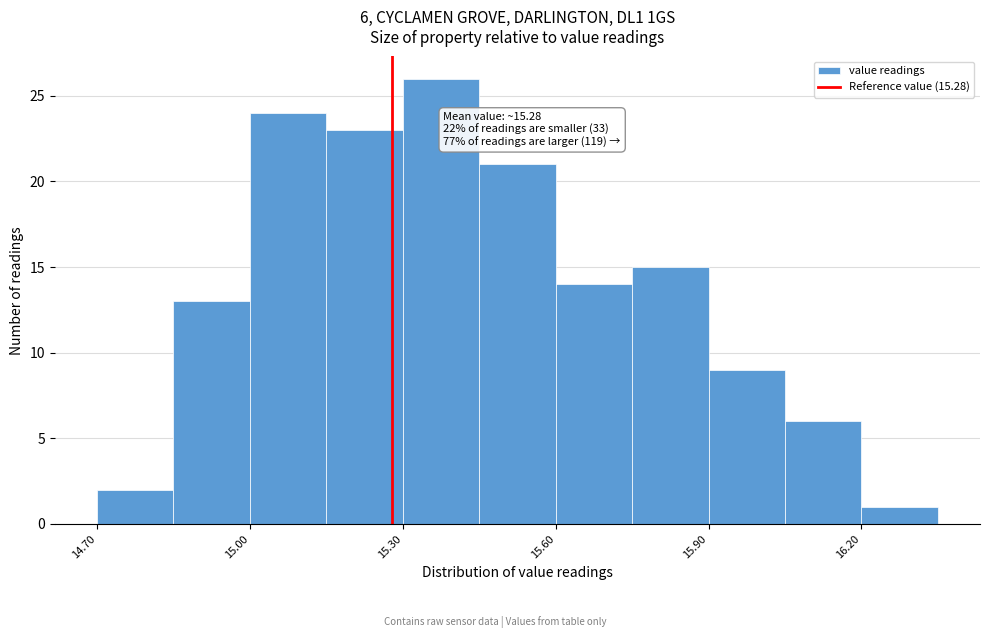

Around what value on the x-axis is the tallest bar? Give the approximate position of its centre, as read against the axis.

15.40